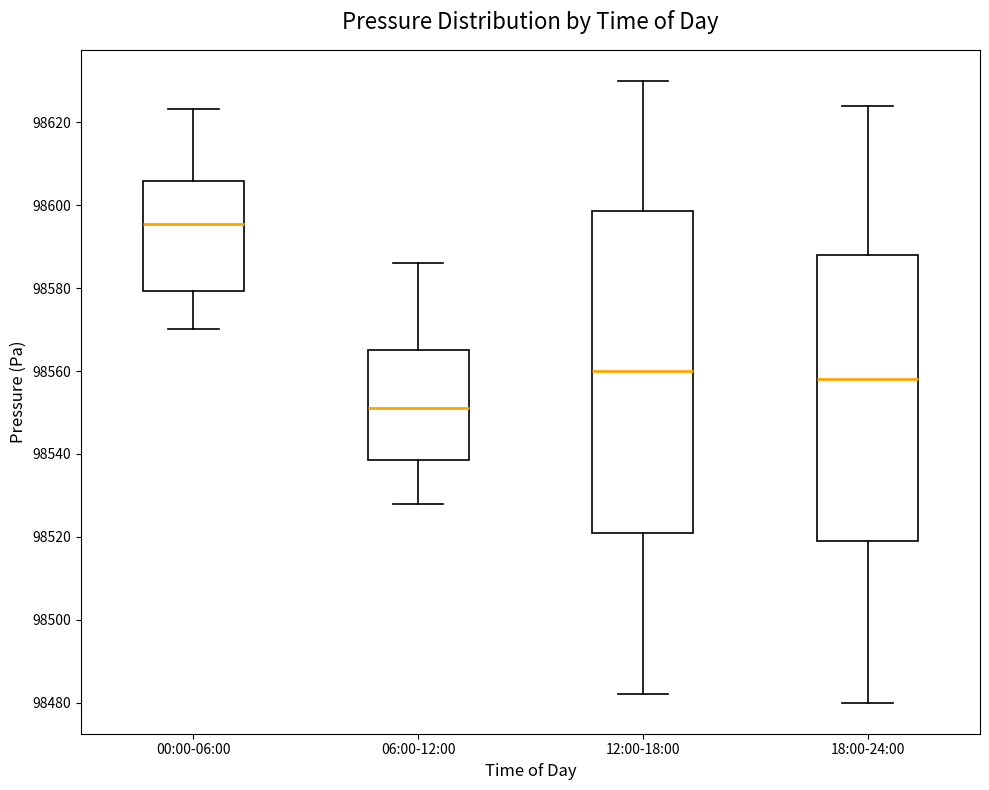

Which box's median line is the highest?

00:00-06:00